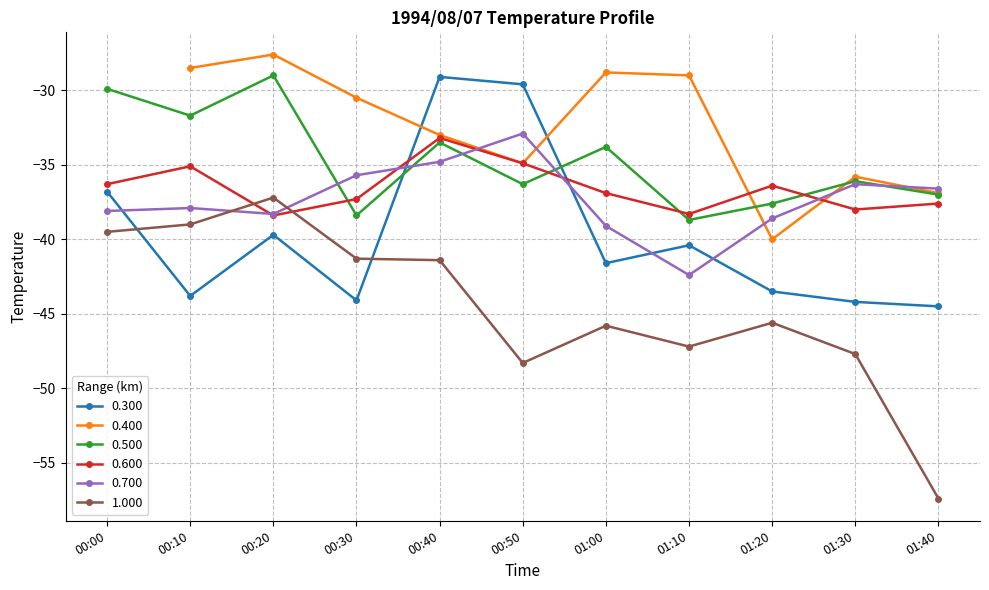

Which category has the highest value across all series?

00:20